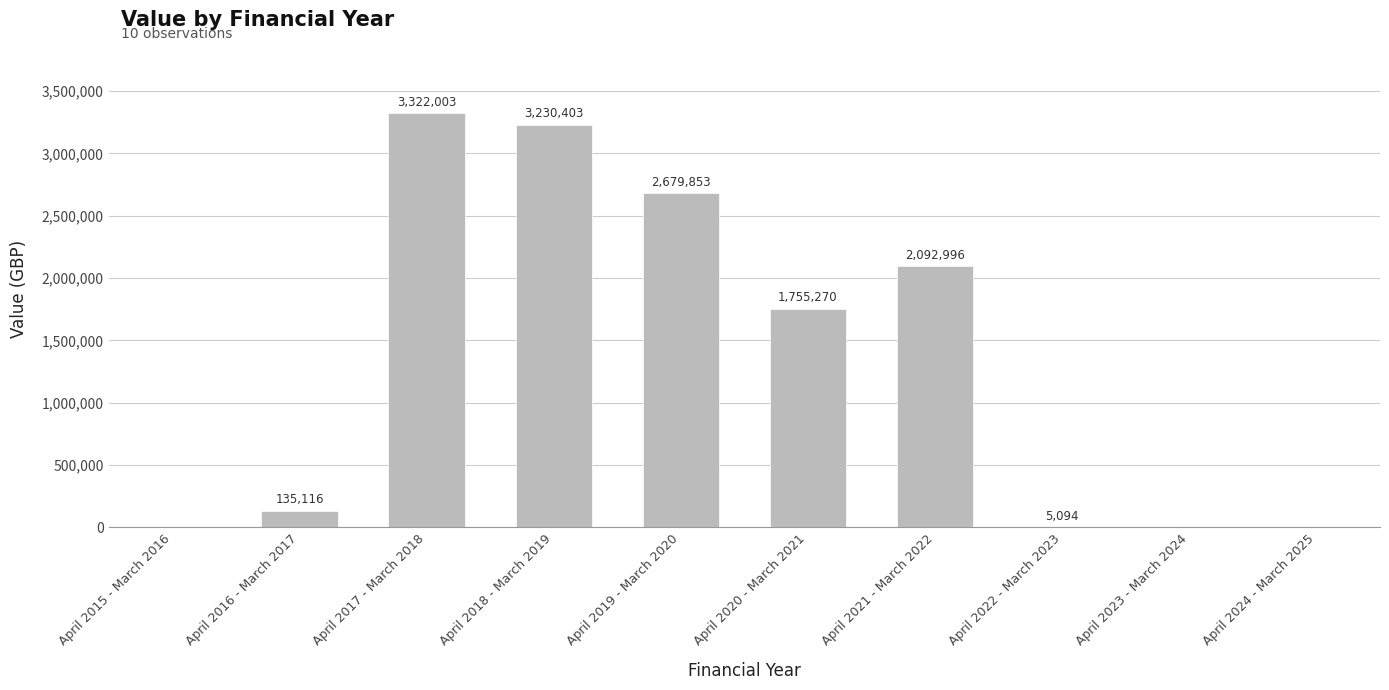

What is the sum of the values at April 2019 - March 2020 and April 2016 - March 2017?

2814969